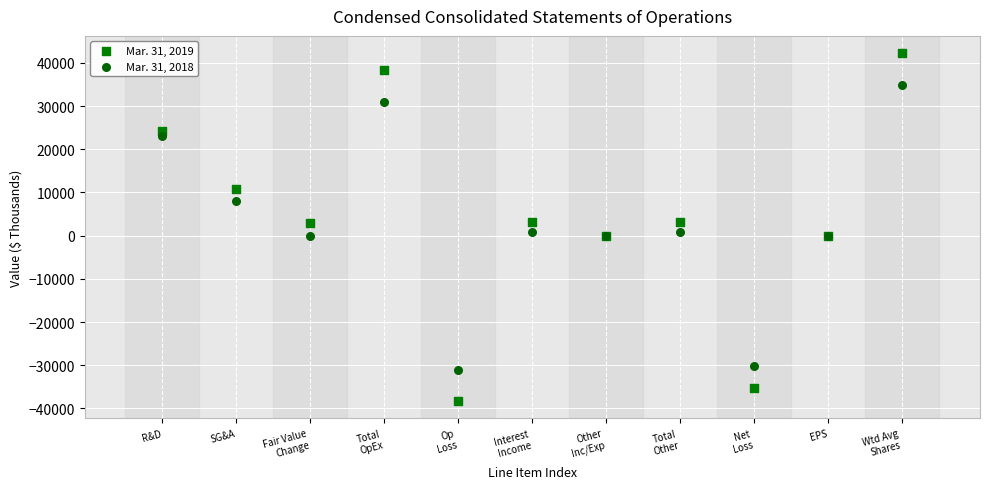

Which series has the largest Y range (max minus min)?

Mar. 31, 2019